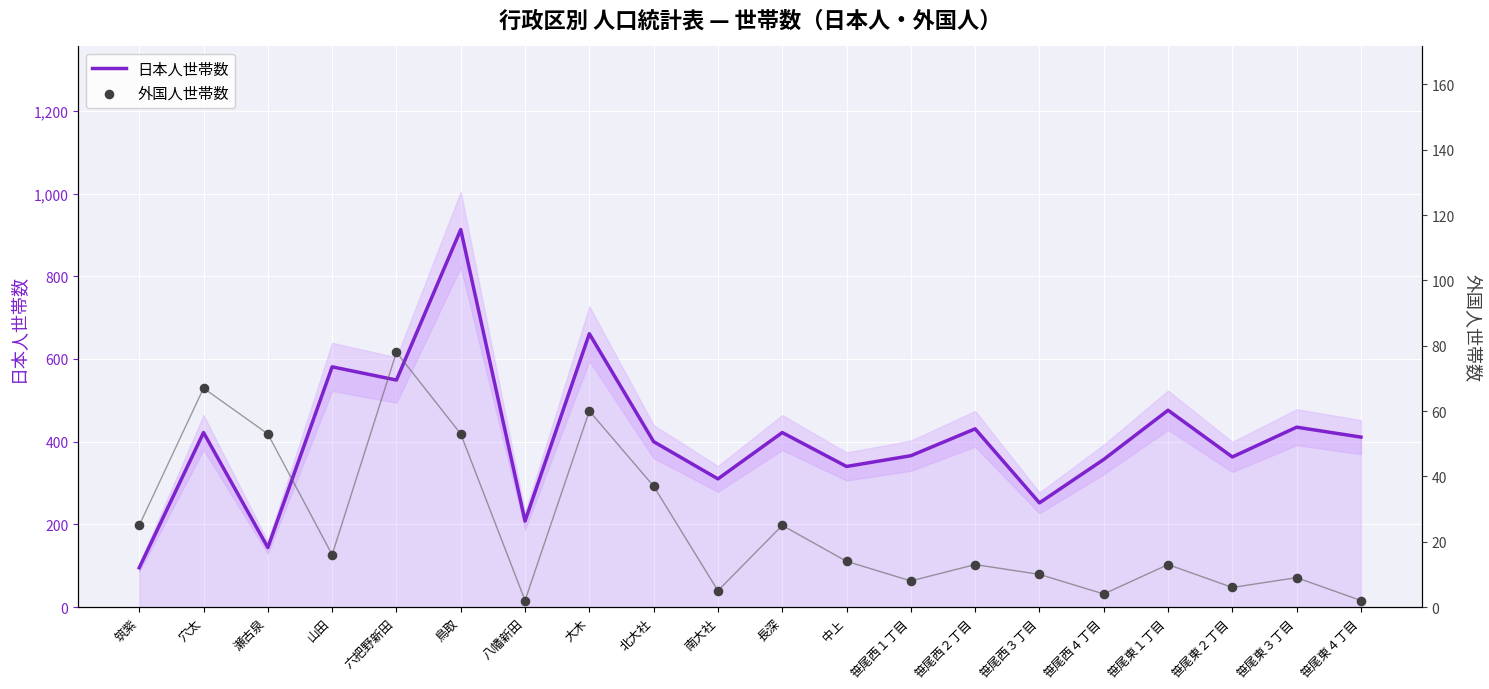

Which series has the largest total across all categories?

日本人世帯数